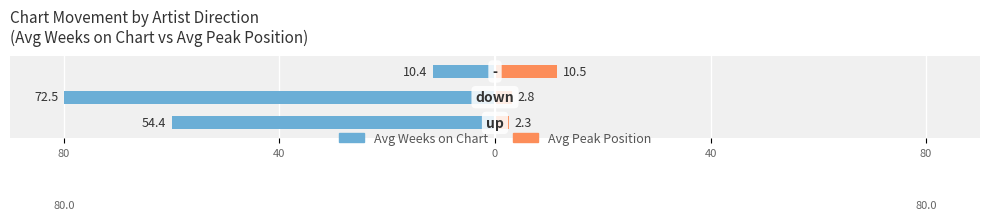

Reading left to right, list all the values displayed in this chart.

Avg Weeks on Chart: 80=-60.0	40=-80.0	0=-11.5
Avg Peak Position: 80=2.5	40=3.1	0=11.6